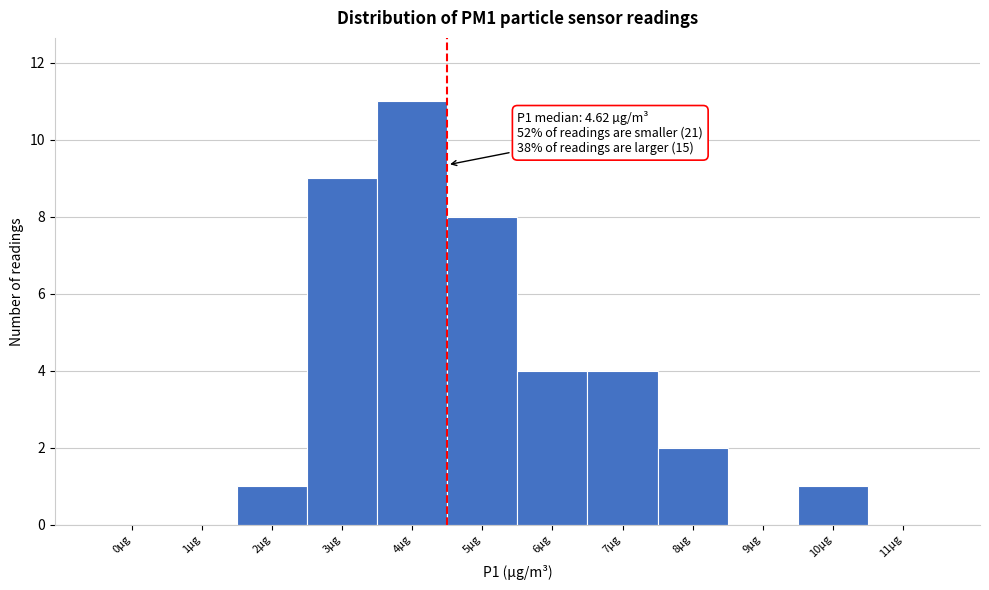

Reading left to right, what are all the values shown in this chart?

0µg=0	1µg=0	2µg=1	3µg=9	4µg=11	5µg=8	6µg=4	7µg=4	8µg=2	9µg=0	10µg=1	11µg=0